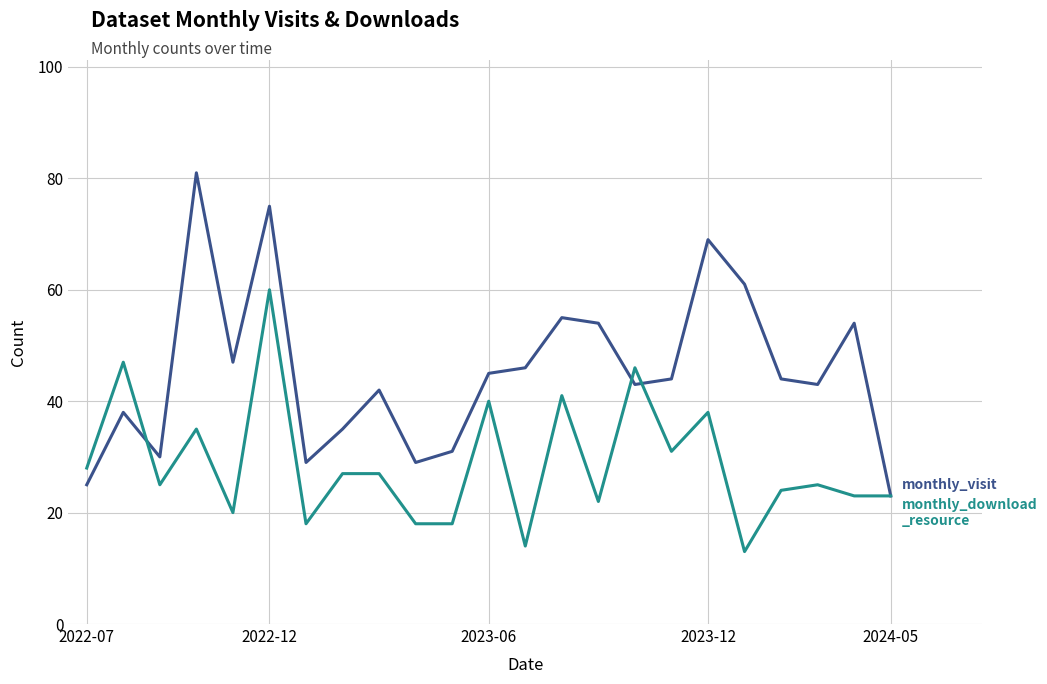

What is the smallest value displayed?

13